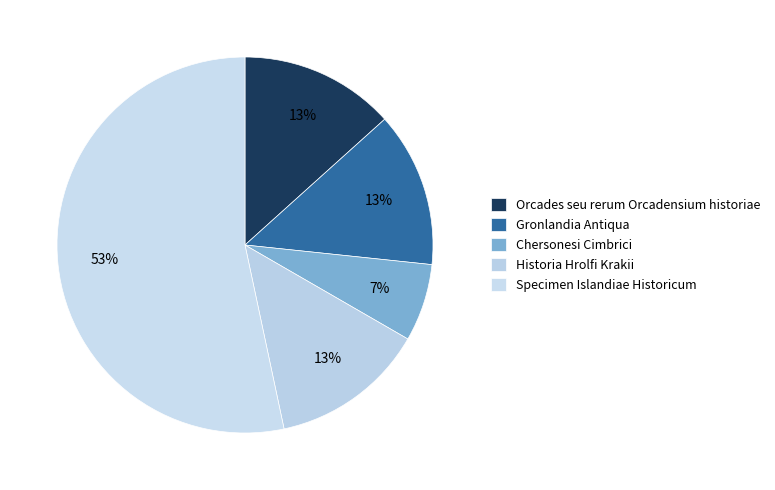

The Historia Hrolfi Krakii slice represents 13% of the pie. True or false?

True